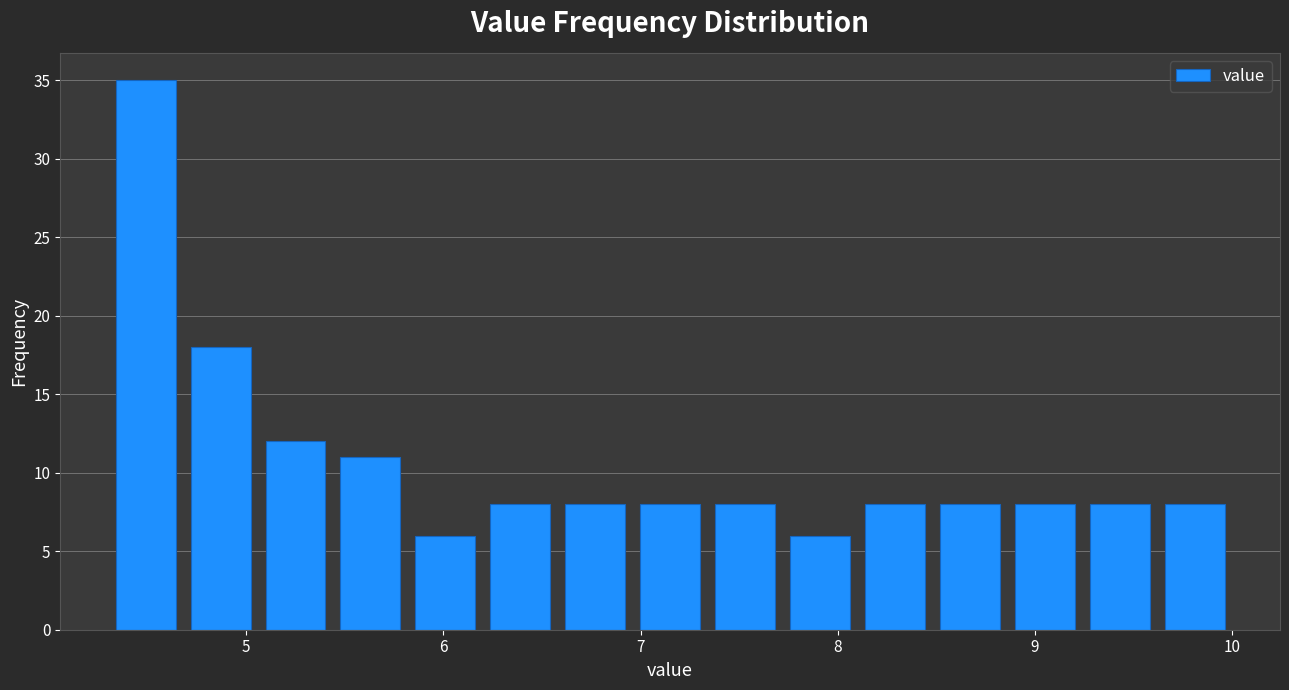

Read against the x-axis, roughly where is the centre of the tallest bar?

4.5